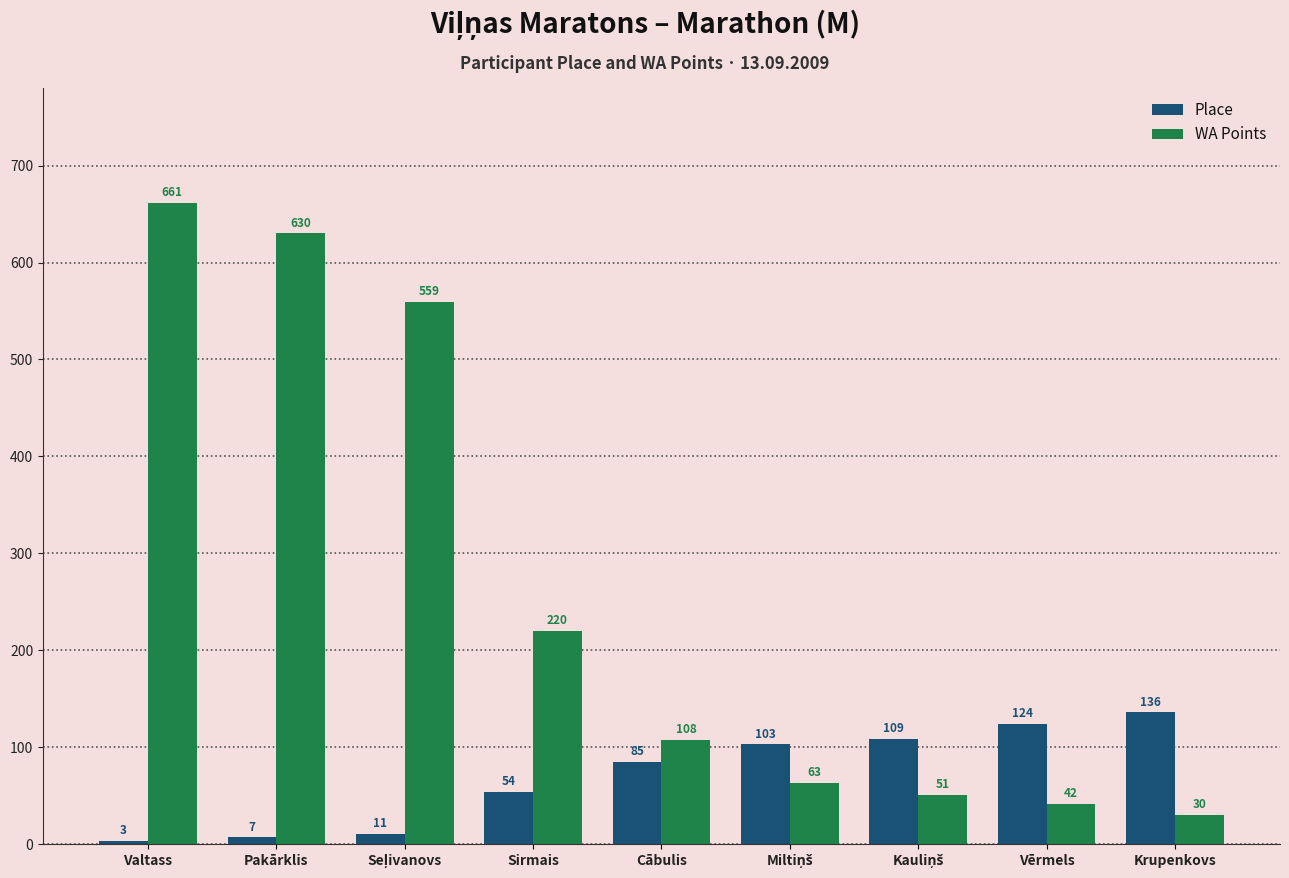

Which series has the largest total across all categories?

WA Points